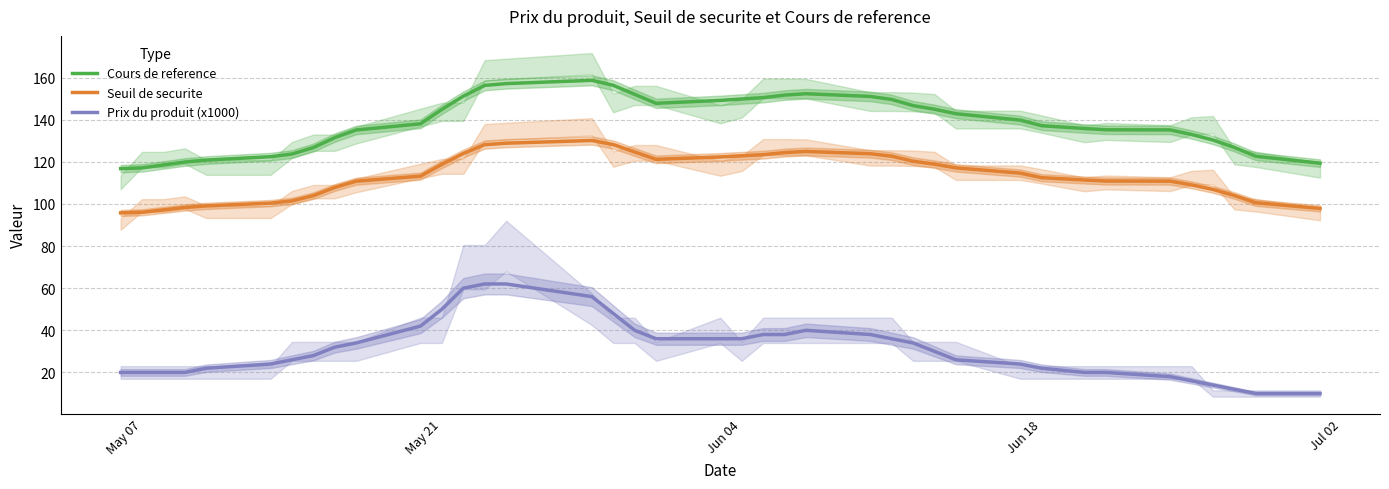

What is the maximum value for Prix du produit (x1000)?

62.0